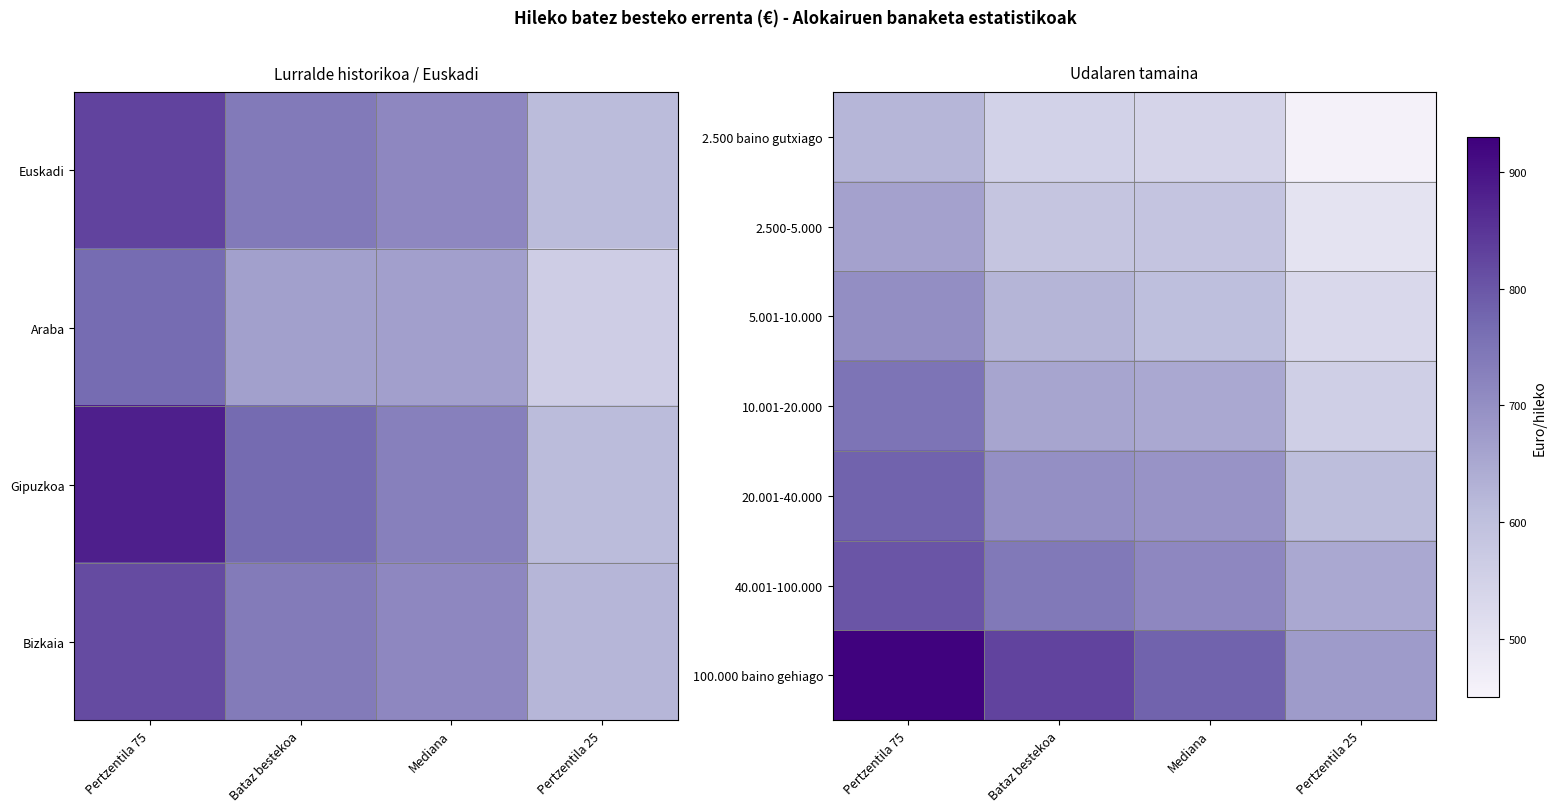

What is the average value of the 20.001-40.000 series?

694.0